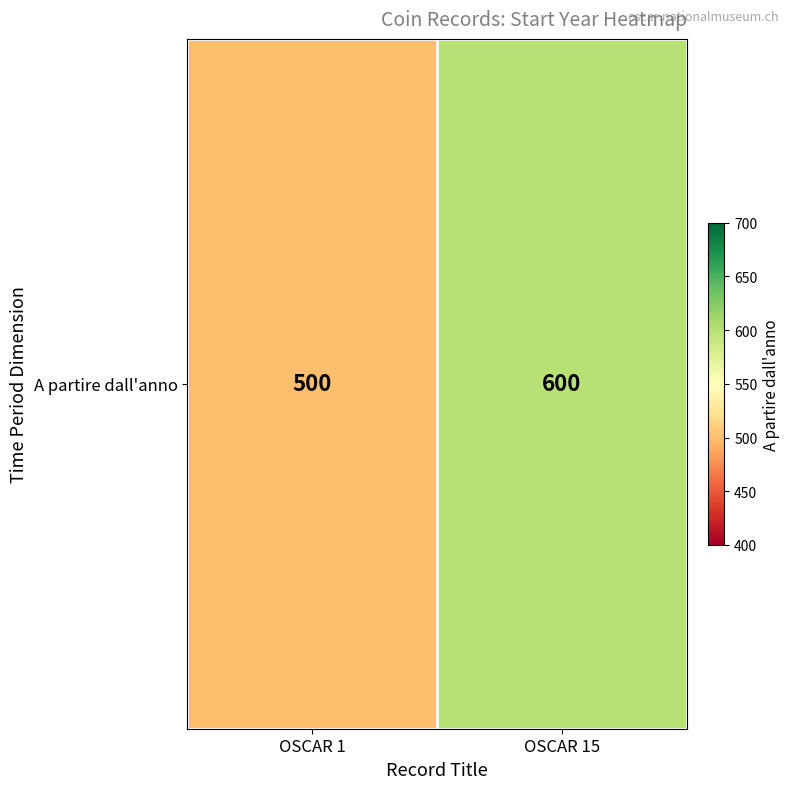

What is the ratio of the value at OSCAR 15 to the value at OSCAR 1?

1.2